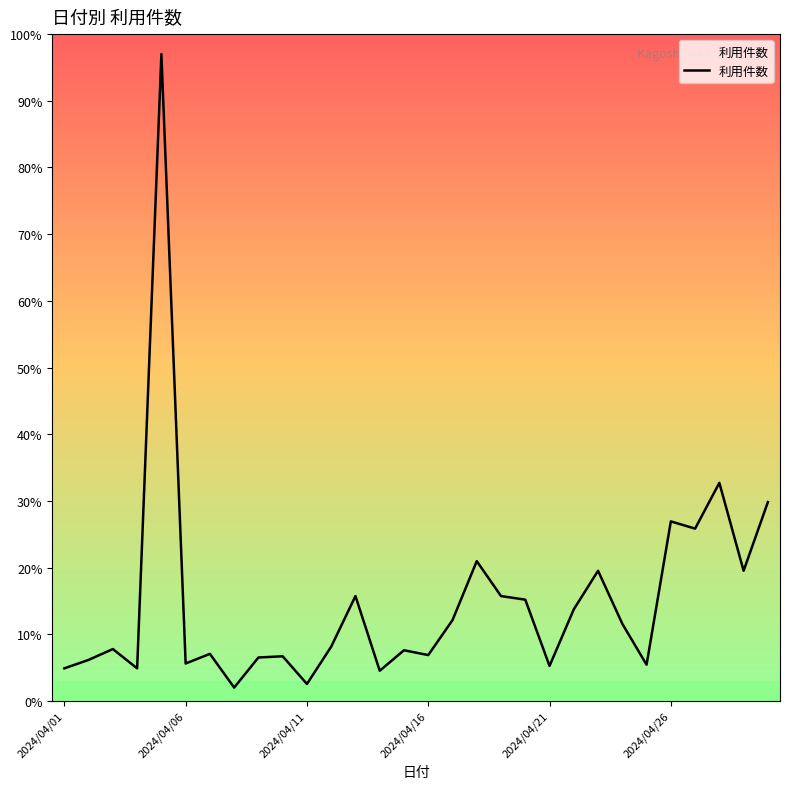

What is the difference between the maximum and minimum values?

95.0